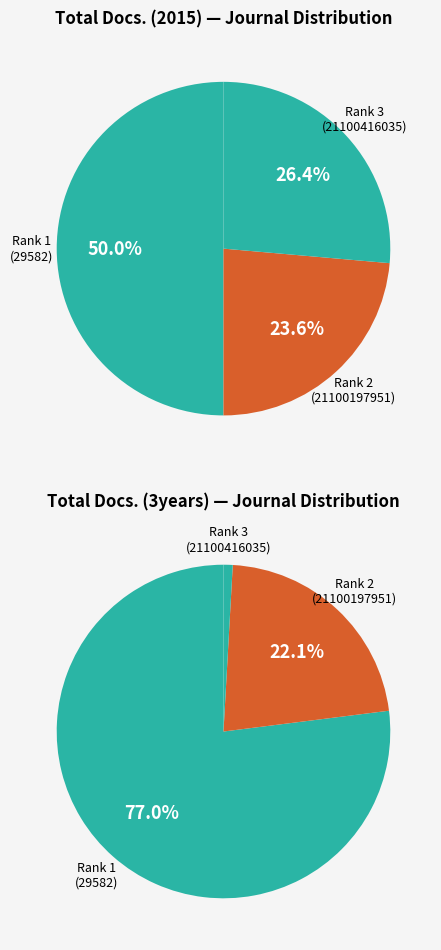

What percentage is the Rank 2: Journal of Acute Medicine slice, to the nearest percent?

24%